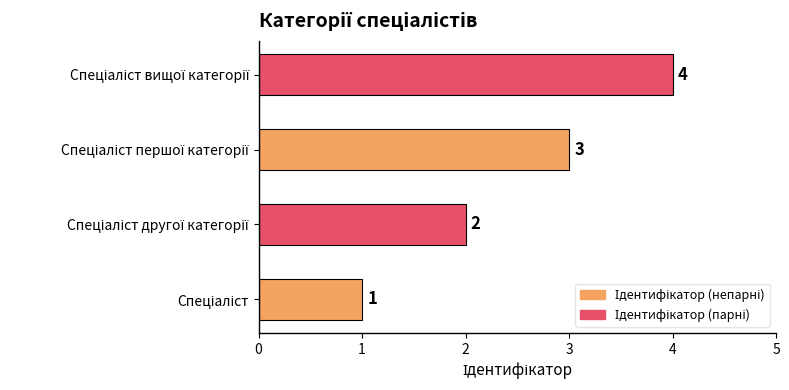

How many values are between 2 and 4?

3